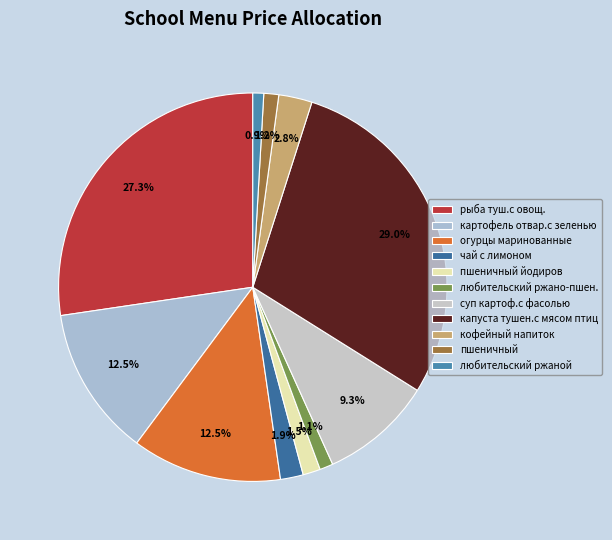

To the nearest percent, what portion does чай с лимоном represent?

2%